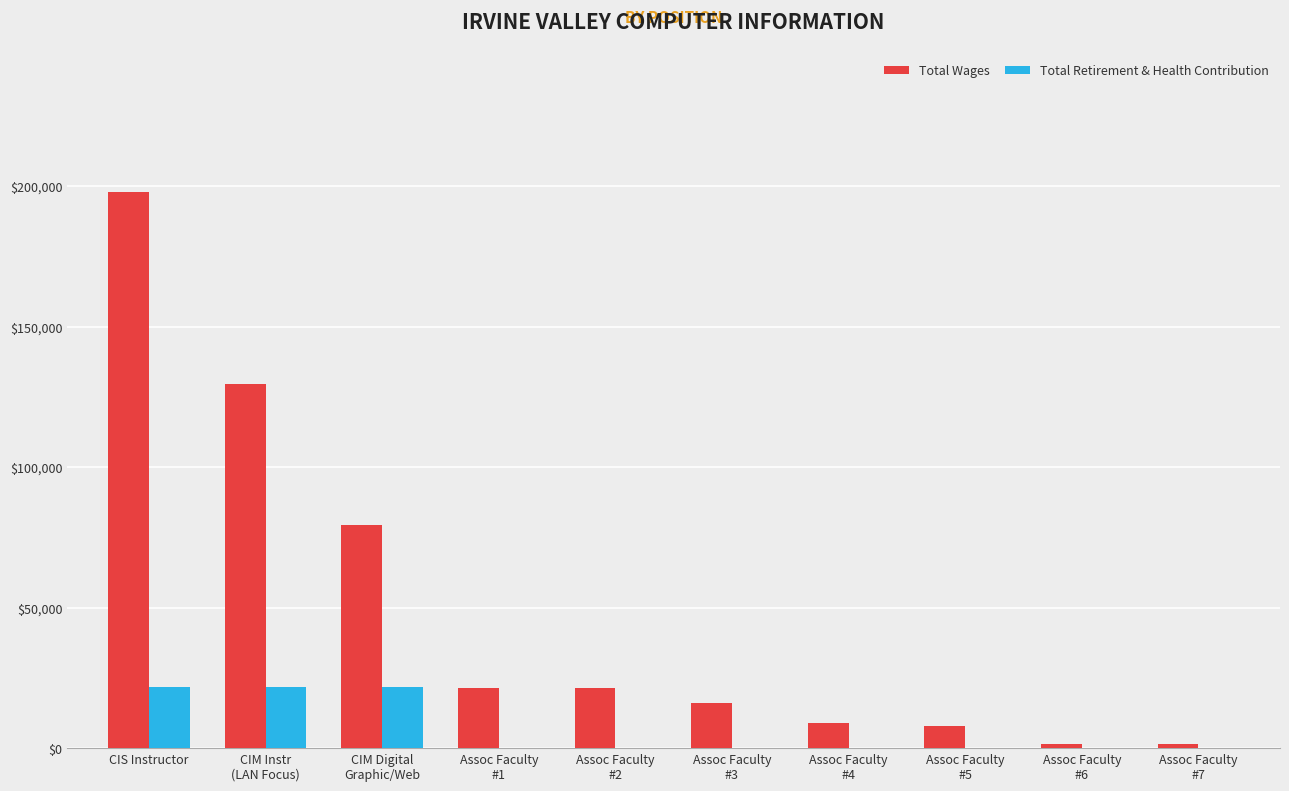

Is it true that Total Retirement & Health Contribution equals -10998 at Assoc Faculty
#4?

False